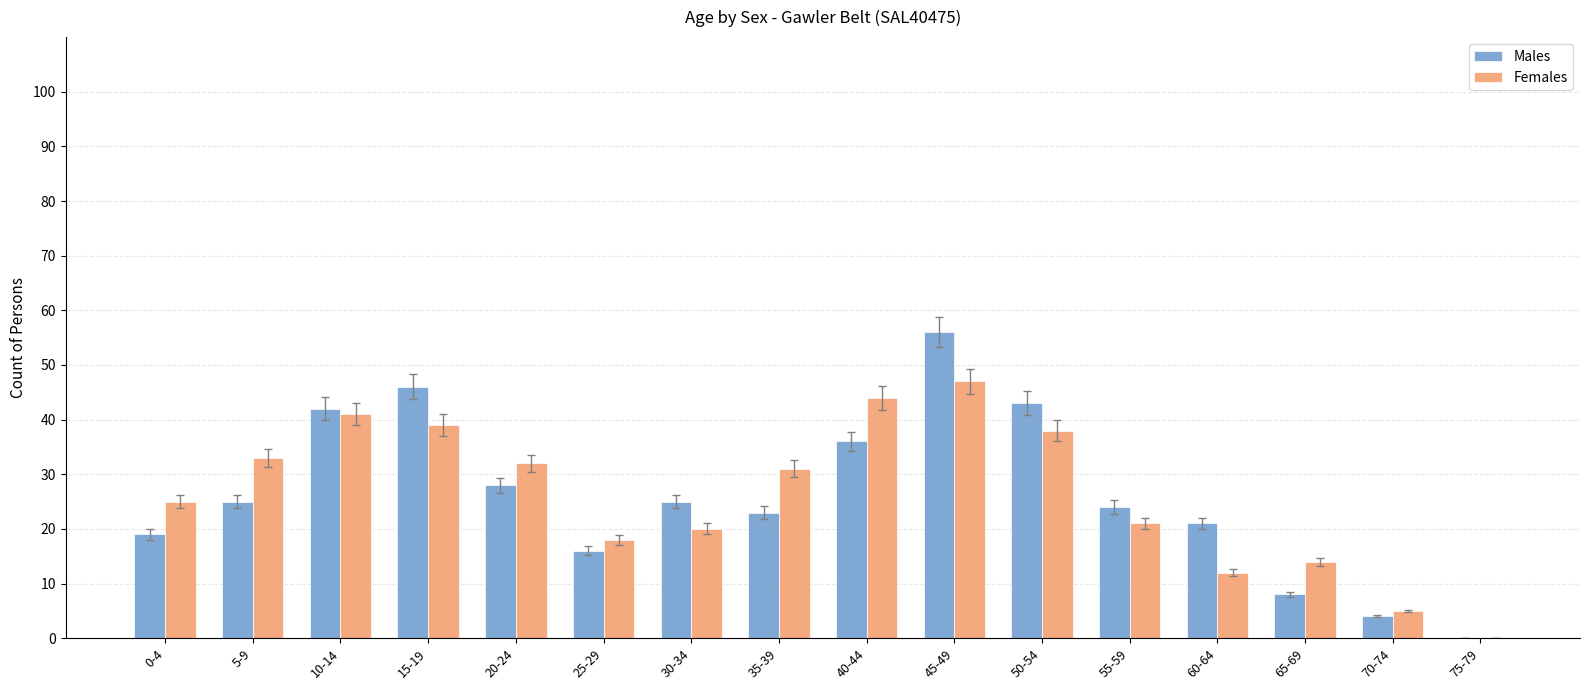

True or false: Females has a value of 20 at 30-34.

True